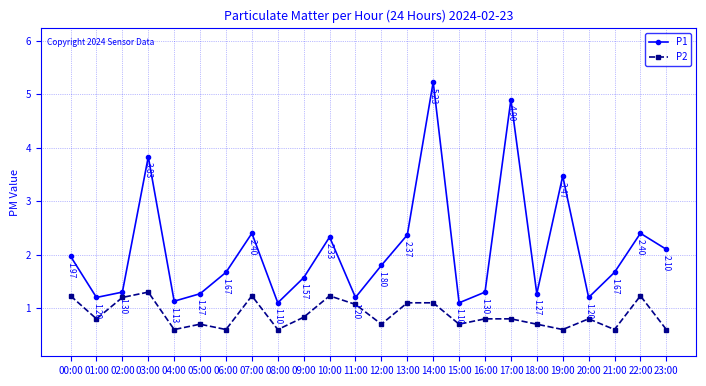

In P2, how many points are lower than both neighbors (excluding endpoints)?

8